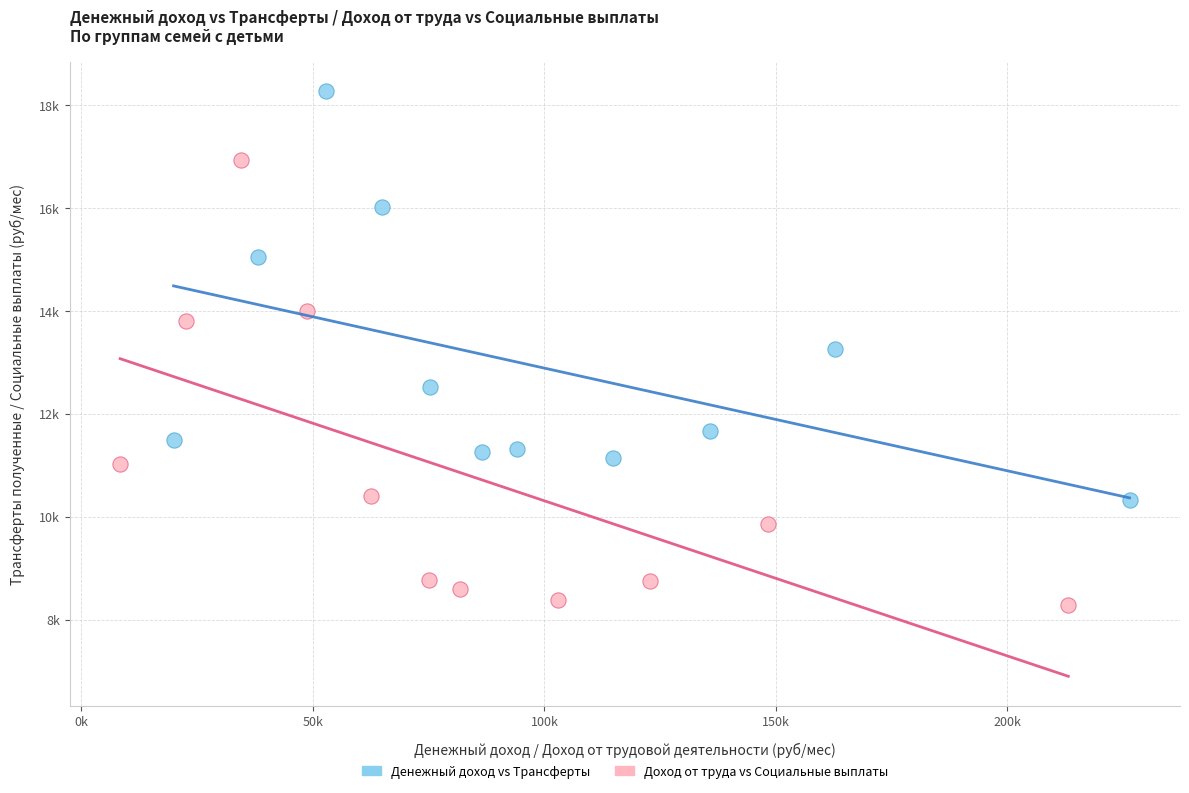

Which series contains the lowest Y value?

Доход от труда vs Социальные выплаты